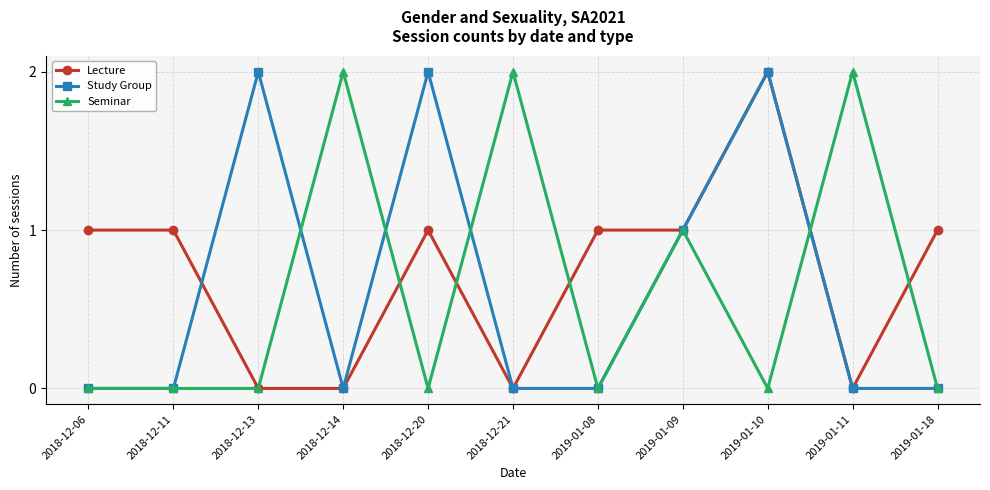

Count the Seminar values in the range 0 to 2.

11